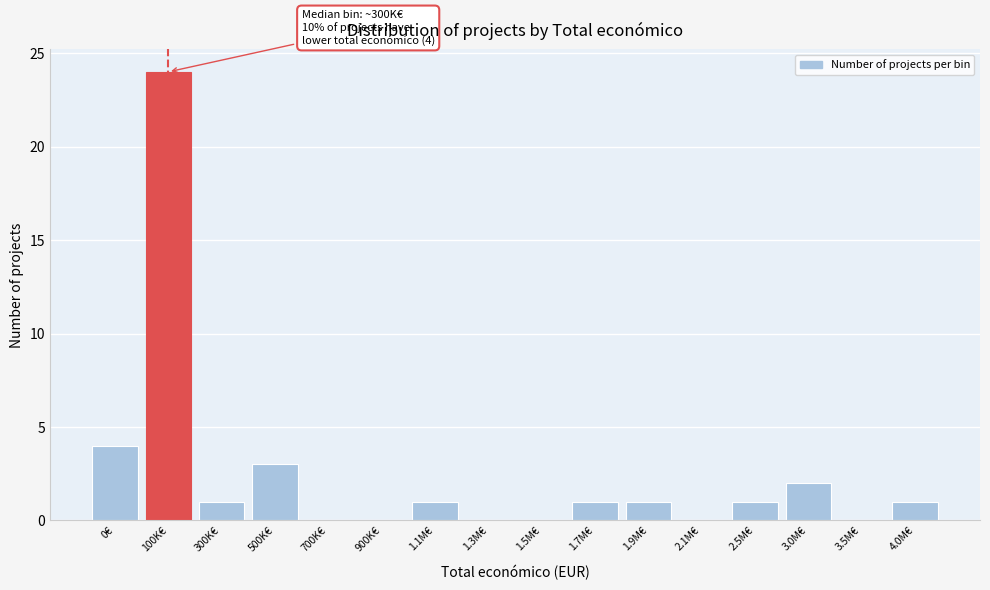

Reading right to left, list all the values displayed in this chart.

4.0M€=1	3.5M€=0	3.0M€=2	2.5M€=1	2.1M€=0	1.9M€=1	1.7M€=1	1.5M€=0	1.3M€=0	1.1M€=1	900K€=0	700K€=0	500K€=3	300K€=1	100K€=24	0€=4